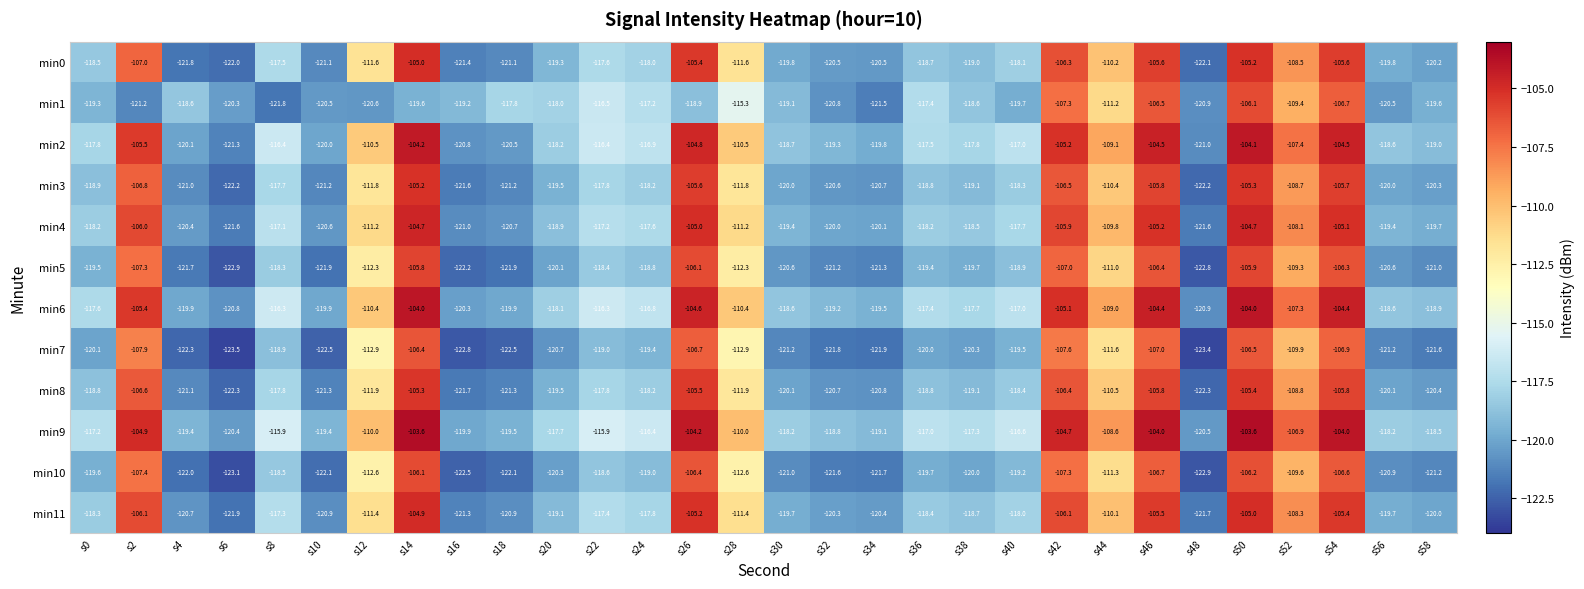

Is it true that min5 equals -155.6 at s52?

False